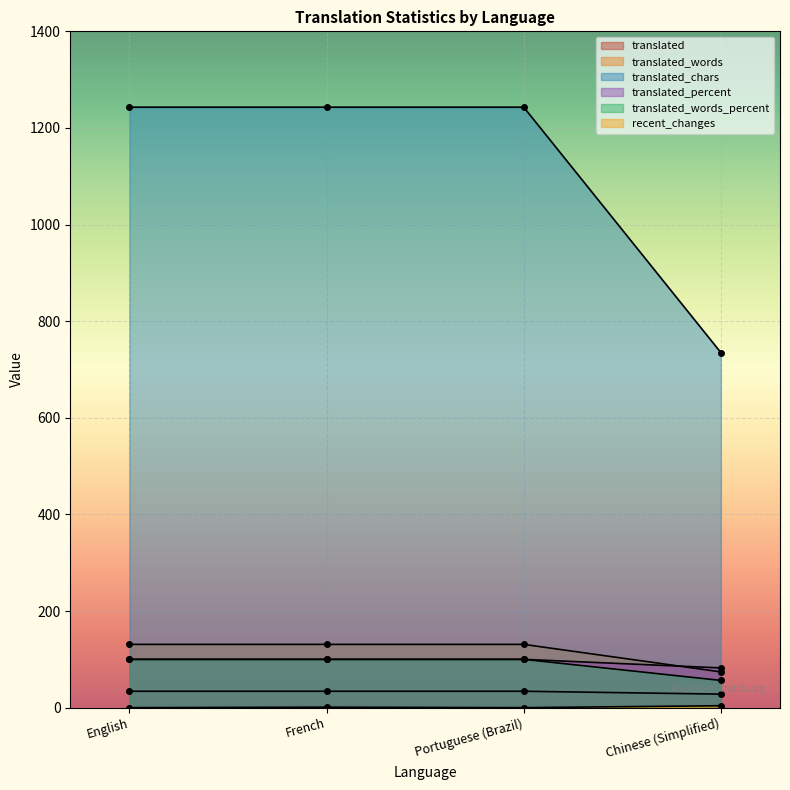

Where is translated_chars nearest to the value 78?

Chinese (Simplified)